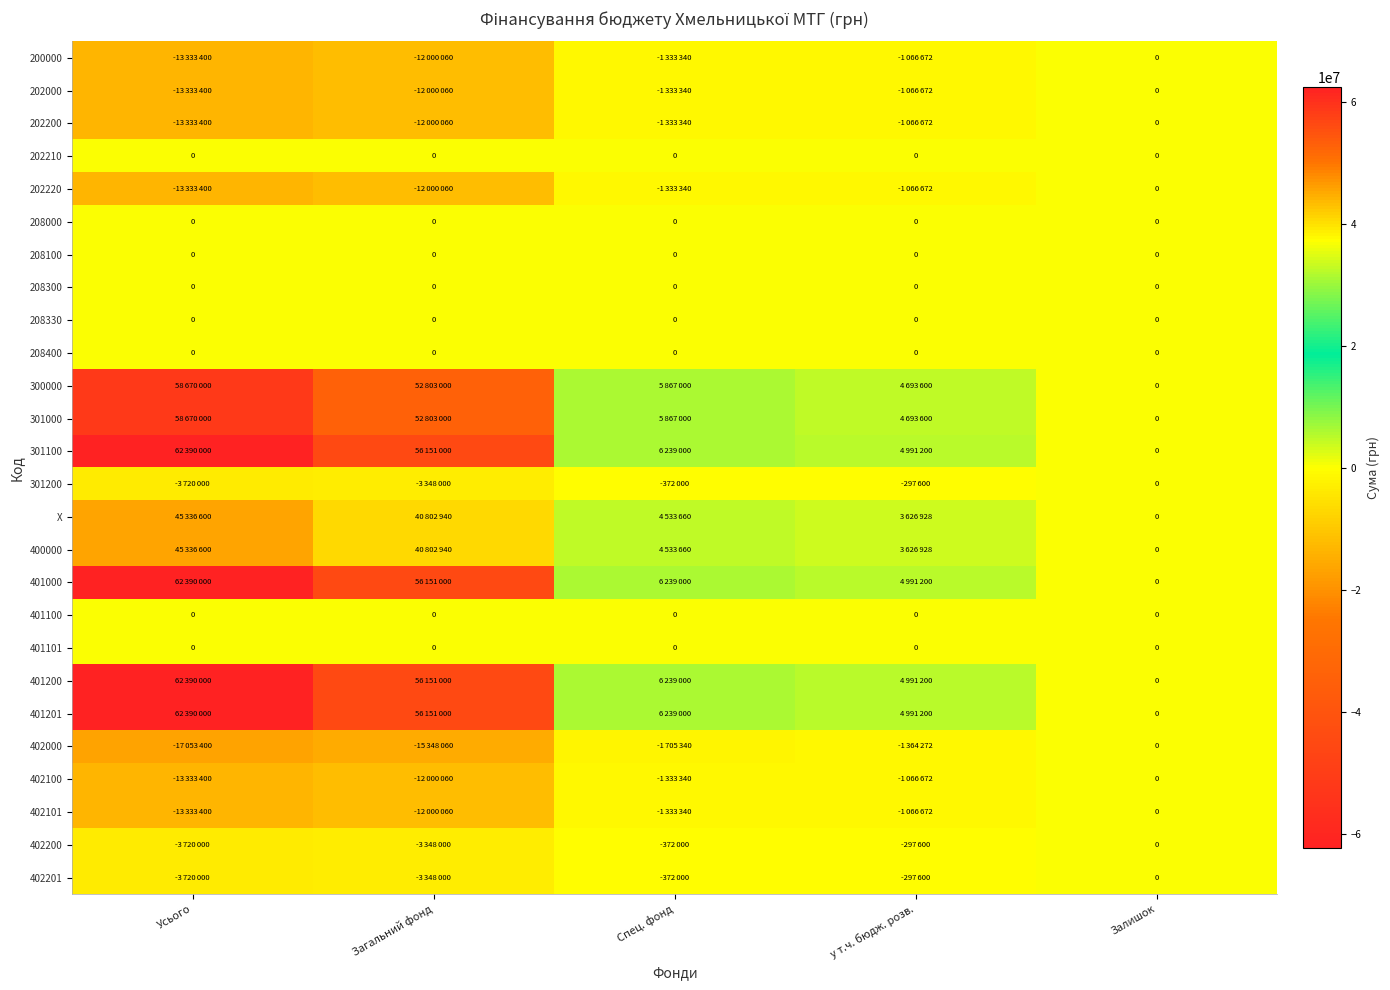

True or false: 208300 has a value of 0 at Спец. фонд.

True